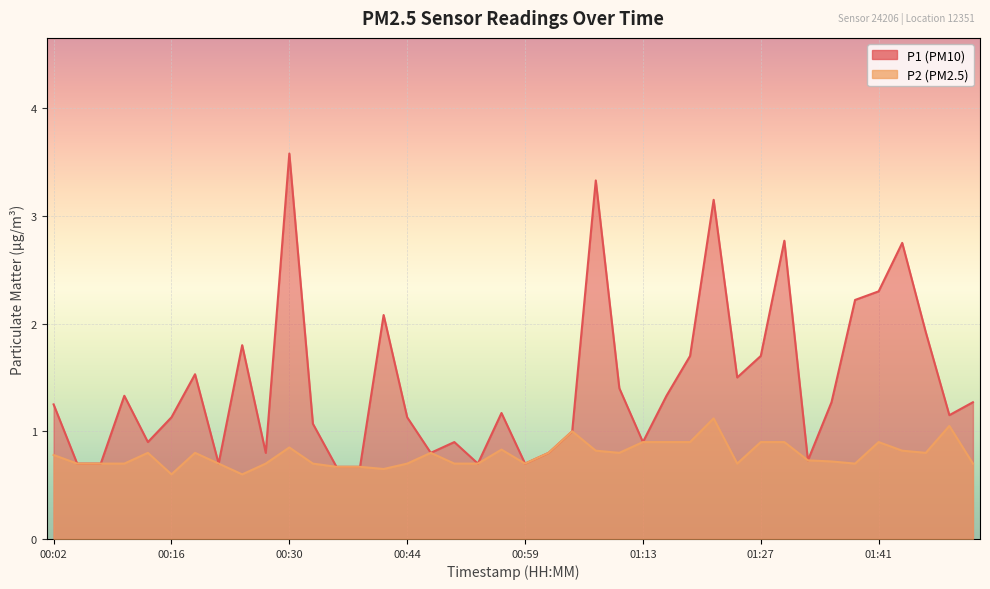

What is the total value across all series at 00:47?

1.6